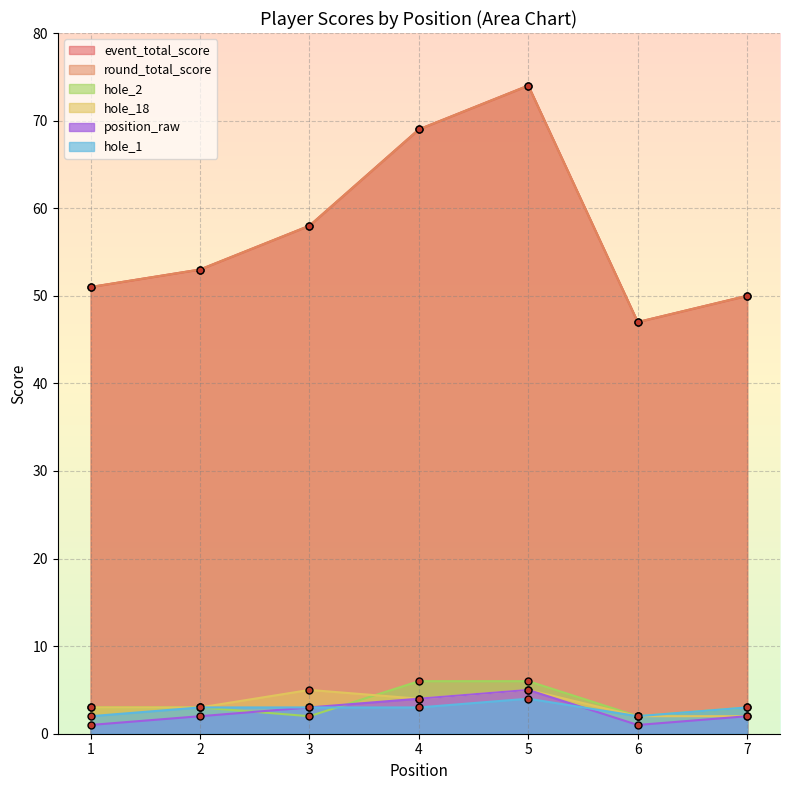

At which category does hole_18 reach its first local valley?

4